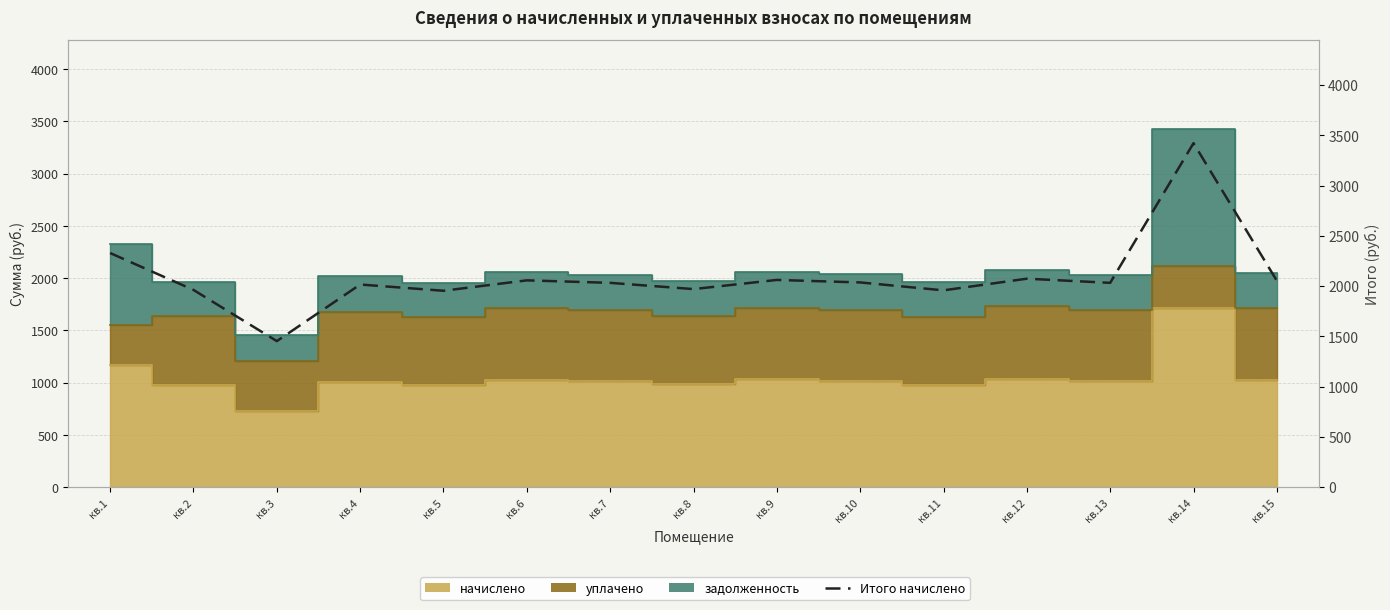

What is the sum of all values?

31415.8